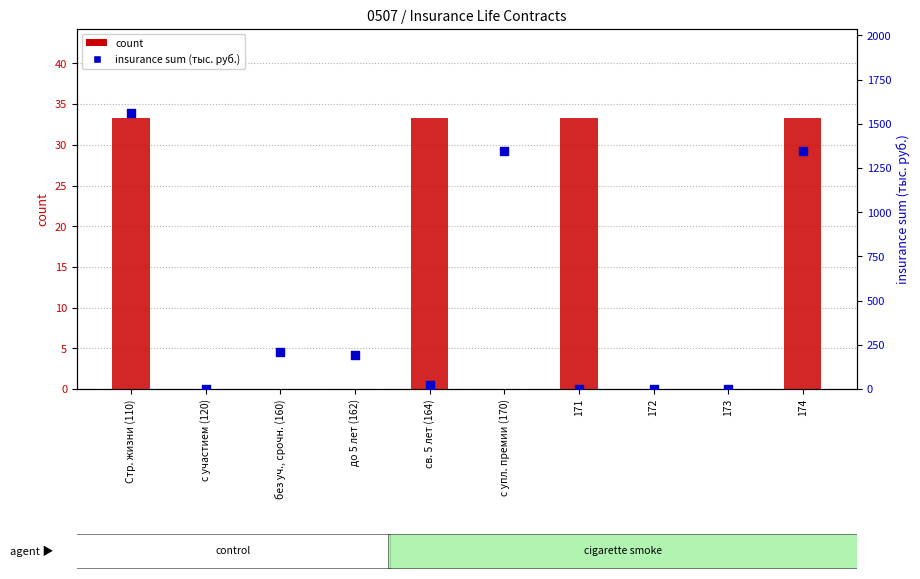

Is the value of insurance sum (тыс. руб.) at 171 greater than the value of count at св. 5 лет (164)?

No